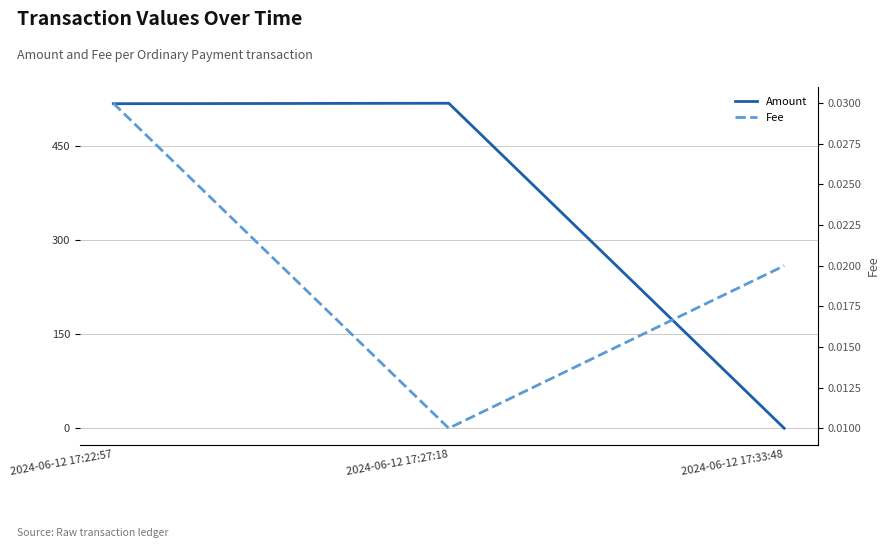

Rank the series by their maximum value, from lowest to highest.

Fee, Amount